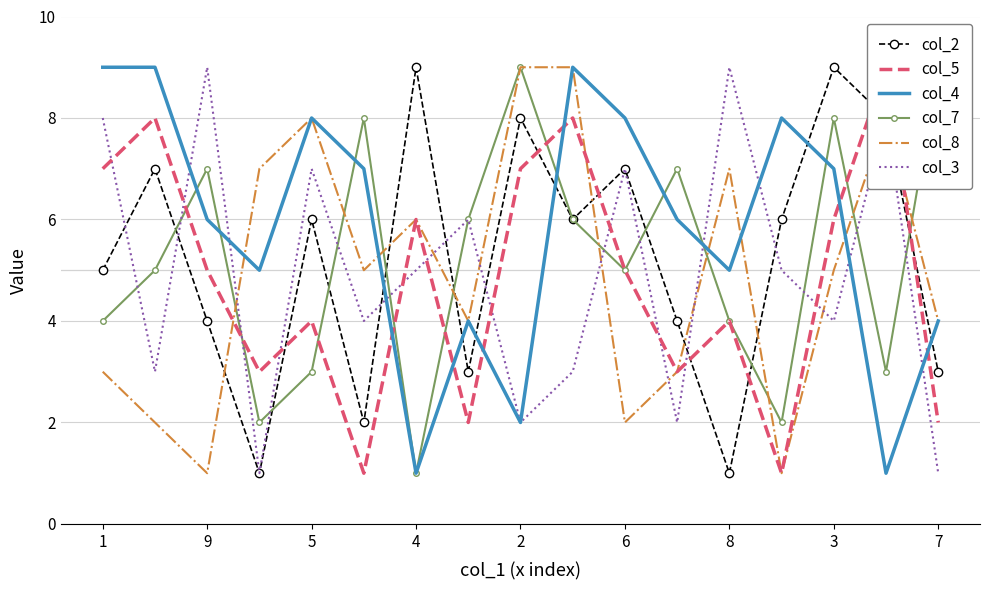

Where does the col_3 series first go above 5?

1